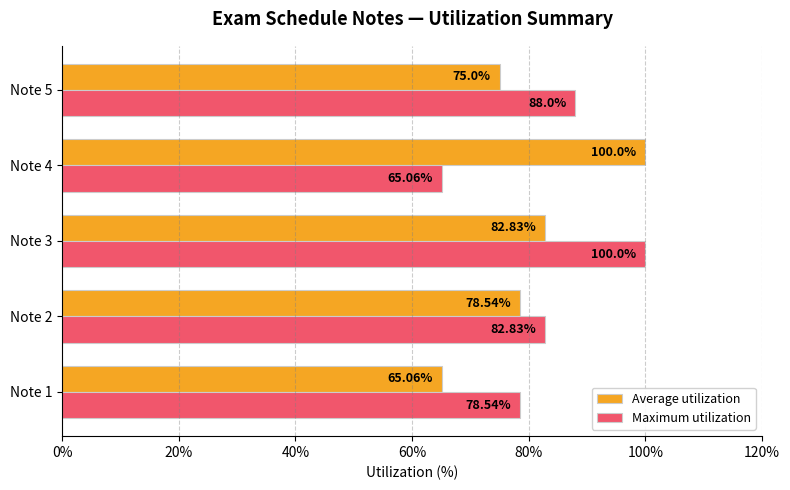

At which label is Maximum utilization closest to 82?

Note 2